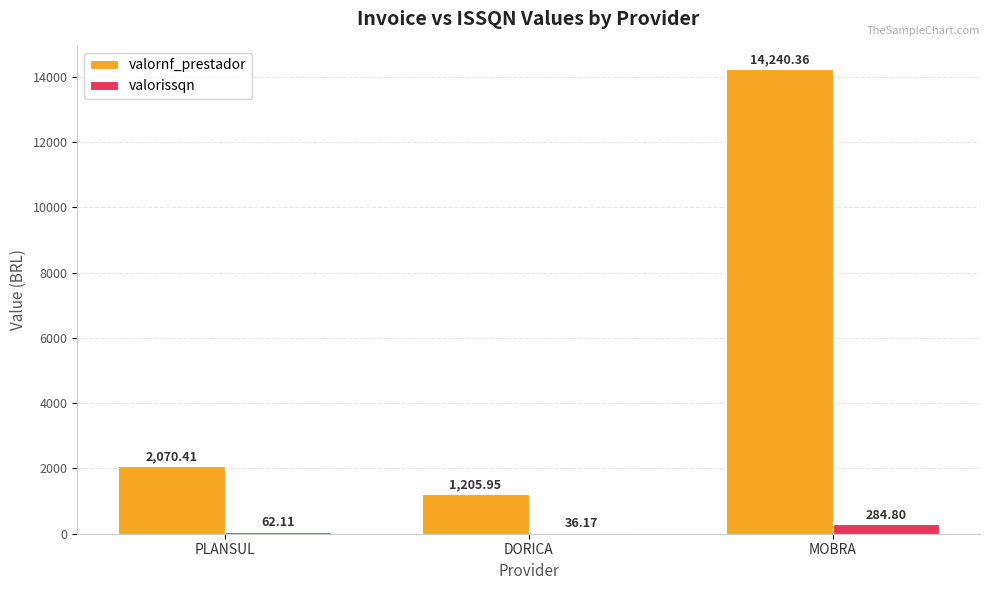

Which category has the highest value in the valornf_prestador series?

MOBRA